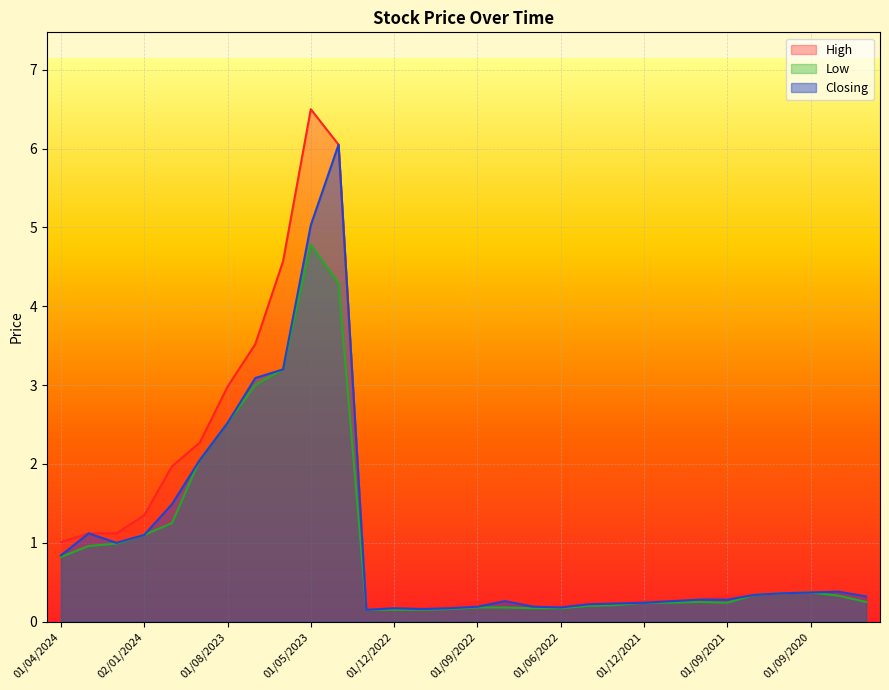

How many lines are shown in the chart?

3